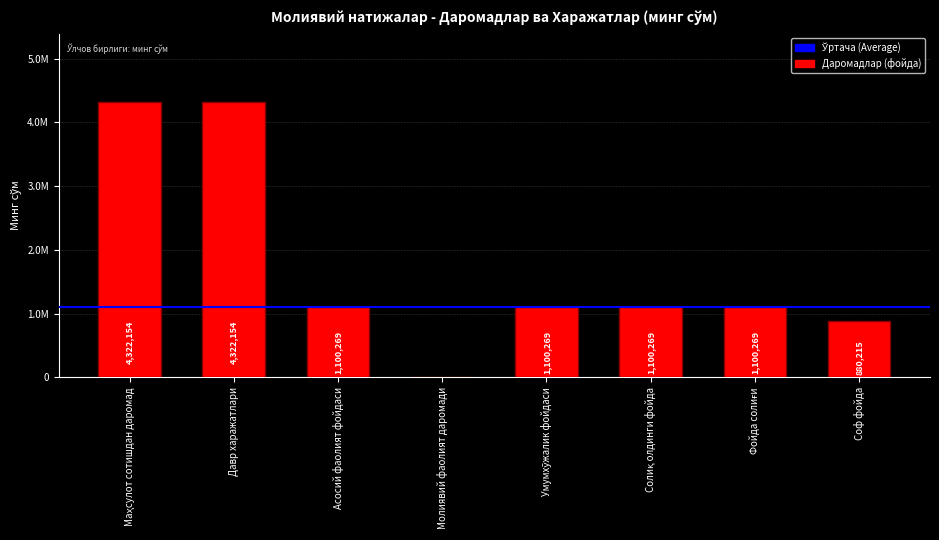

Are the bars horizontal?

No